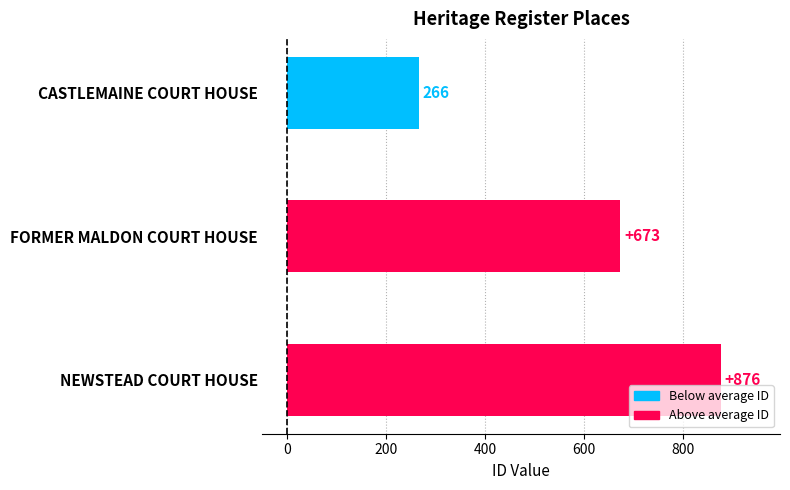

What is the sum of all values?

1815